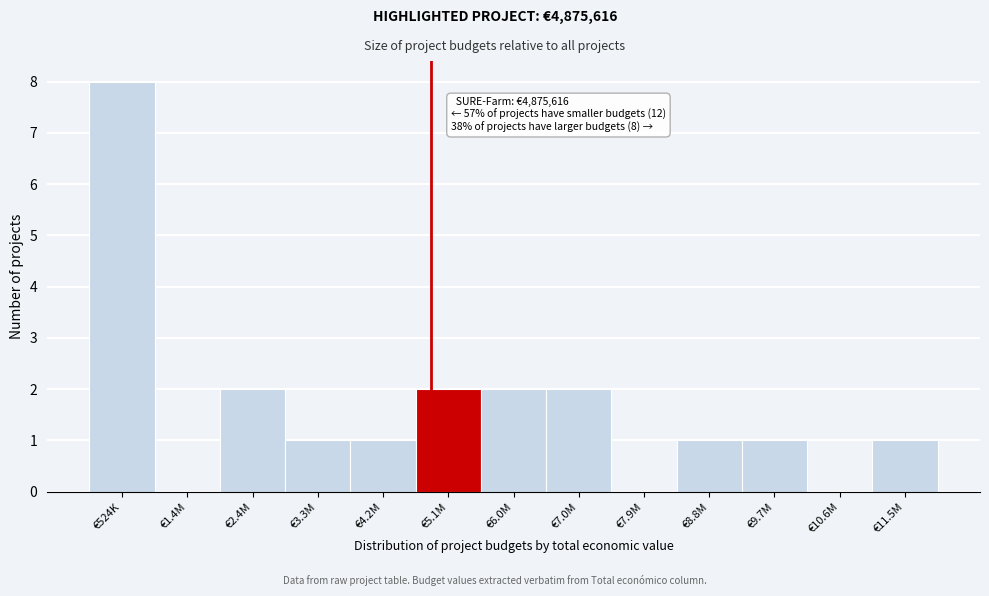

Reading left to right, transcribe all the data shown in this chart.

€524K=8	€1.4M=0	€2.4M=2	€3.3M=1	€4.2M=1	€5.1M=2	€6.0M=2	€7.0M=2	€7.9M=0	€8.8M=1	€9.7M=1	€10.6M=0	€11.5M=1